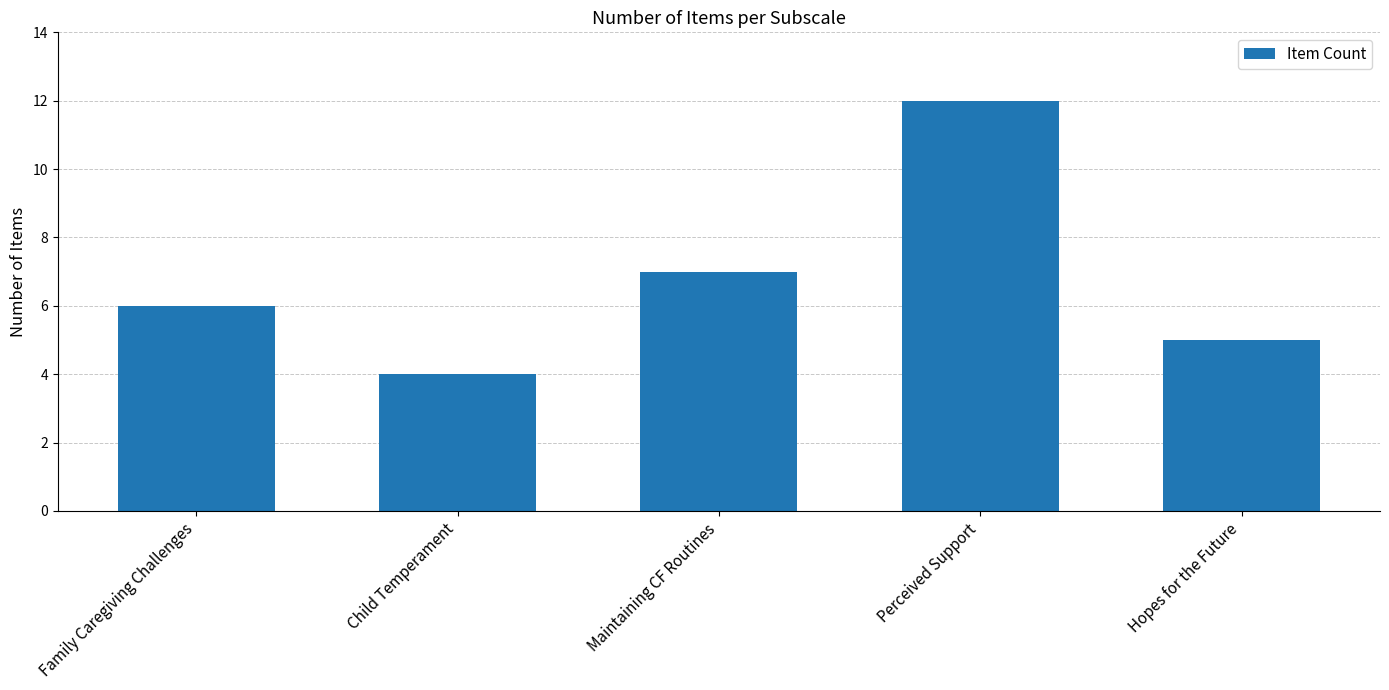

Are the bars horizontal?

No